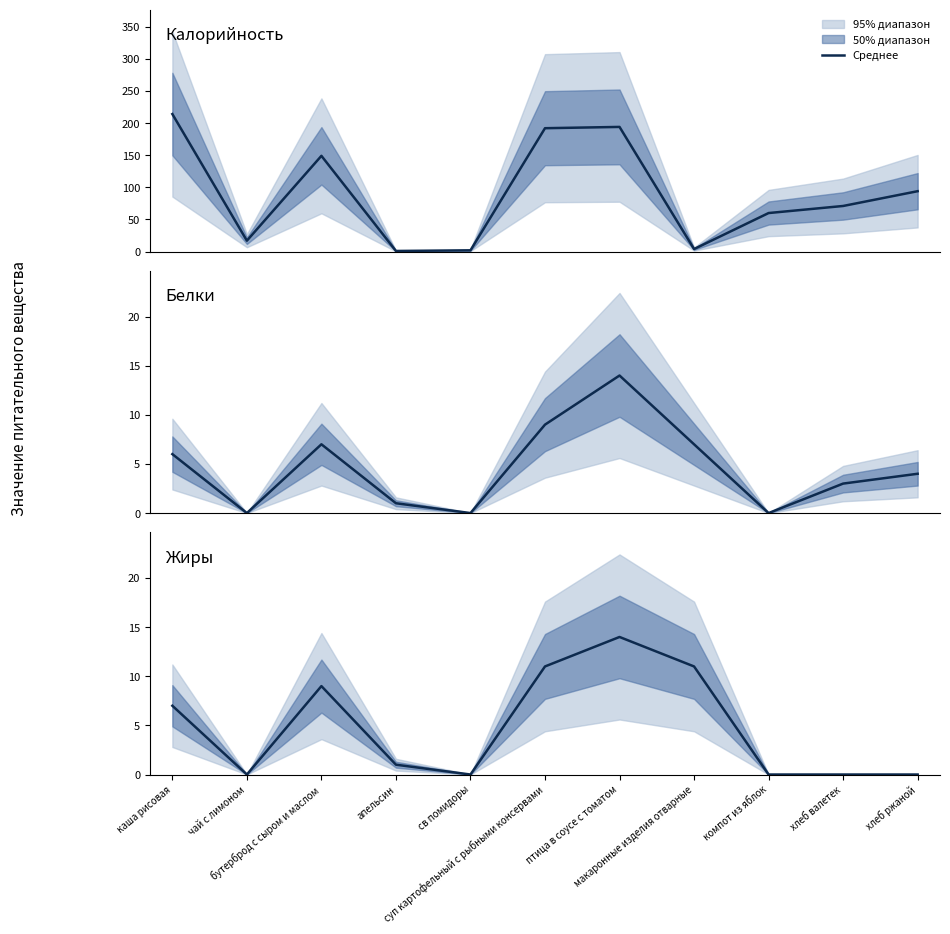

Which series has the widest spread of values?

Калорийность